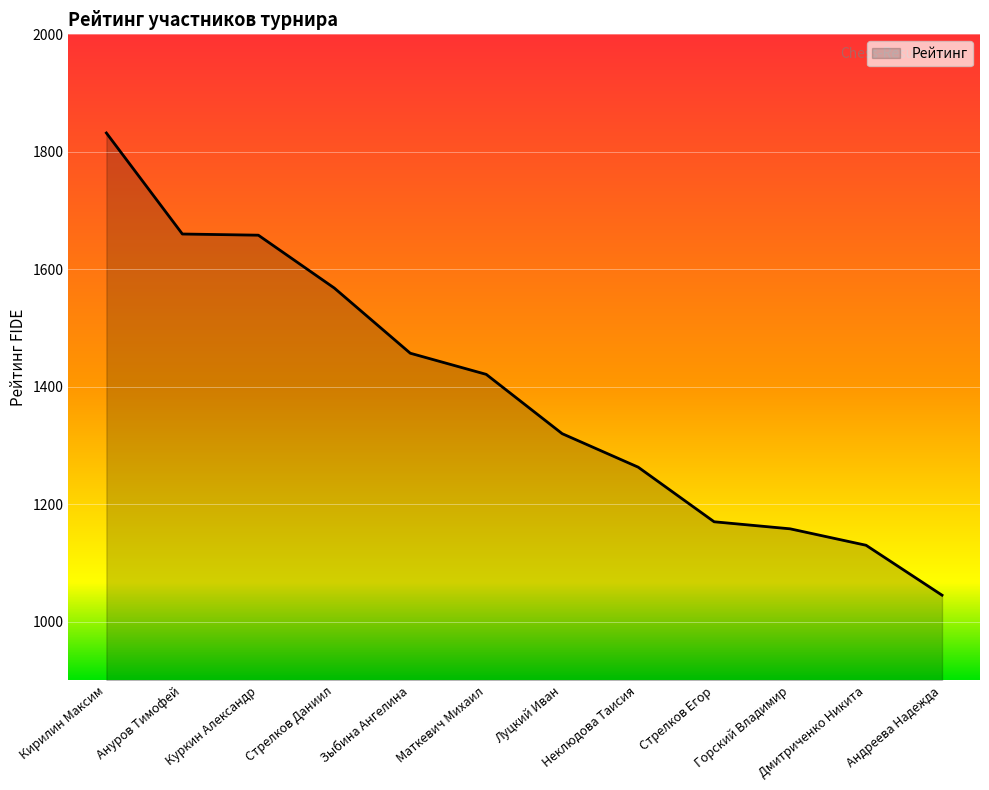

How many distinct data groups are displayed?

1